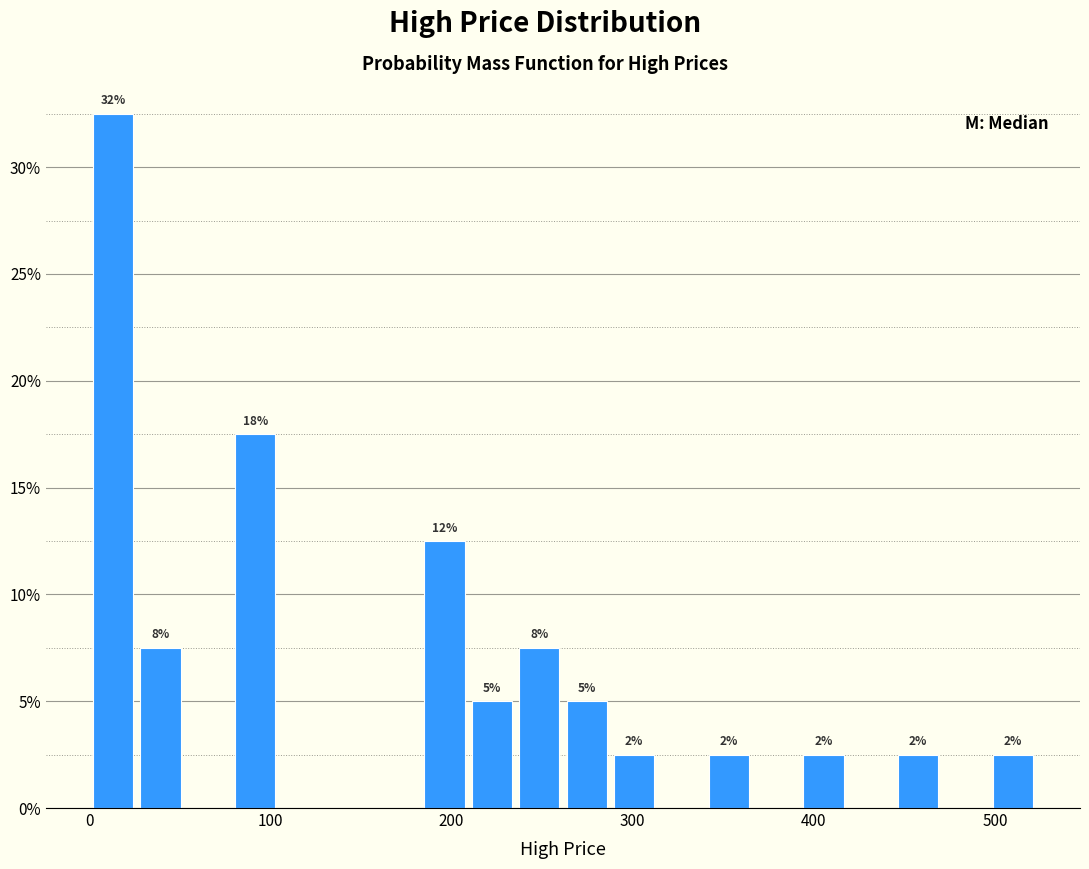

Around what value on the x-axis is the tallest bar? Give the approximate position of its centre, as read against the axis.

10